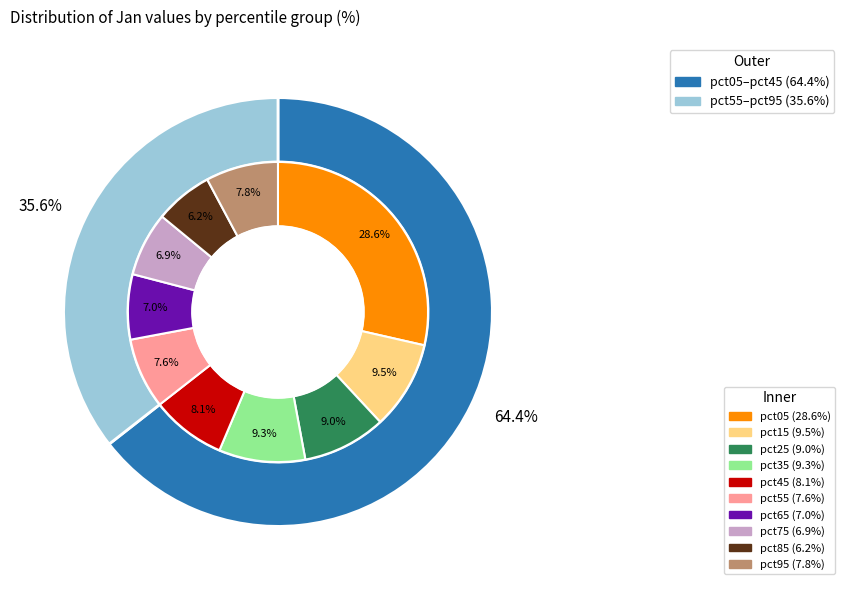

What is the total percentage of pct55 and pct05?

36.2%